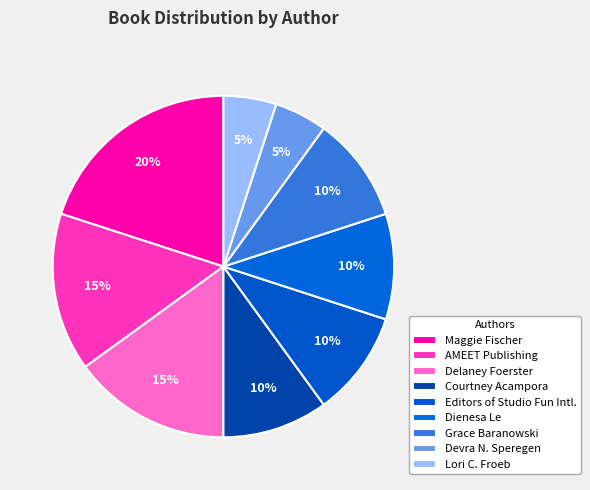

How many segments does this pie chart have?

9